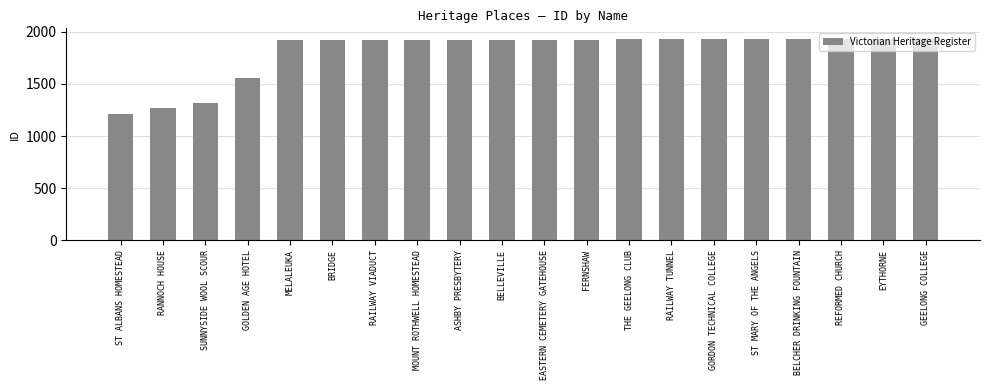

What is the difference between the second highest and minimum values?

723